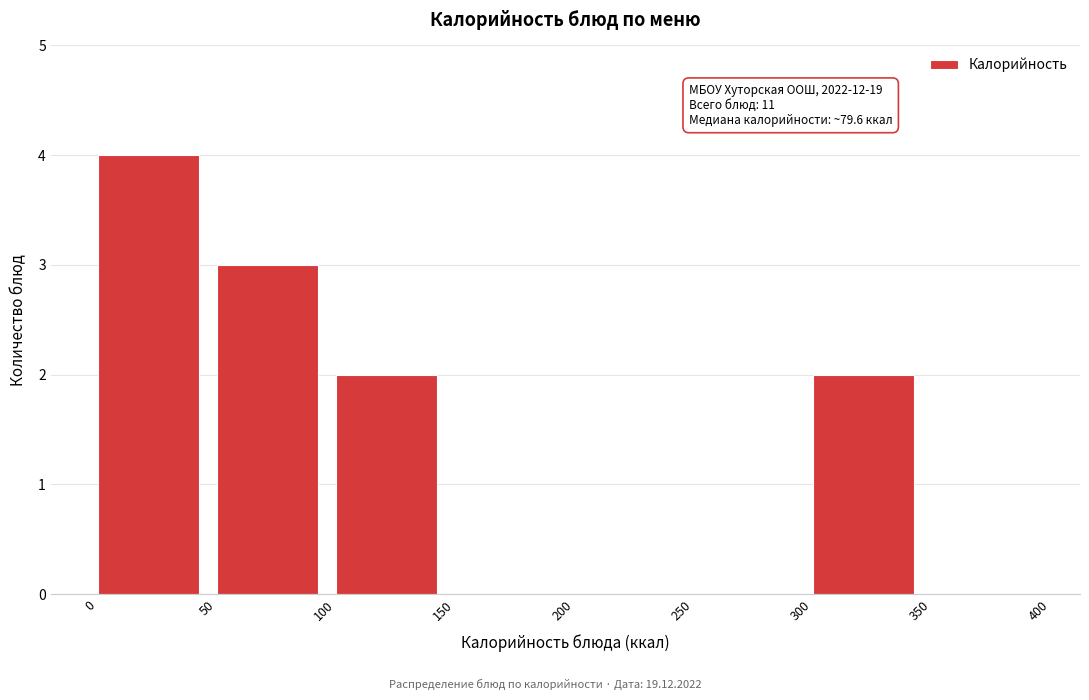

Which range on the x-axis has the tallest bar?

0 to 50